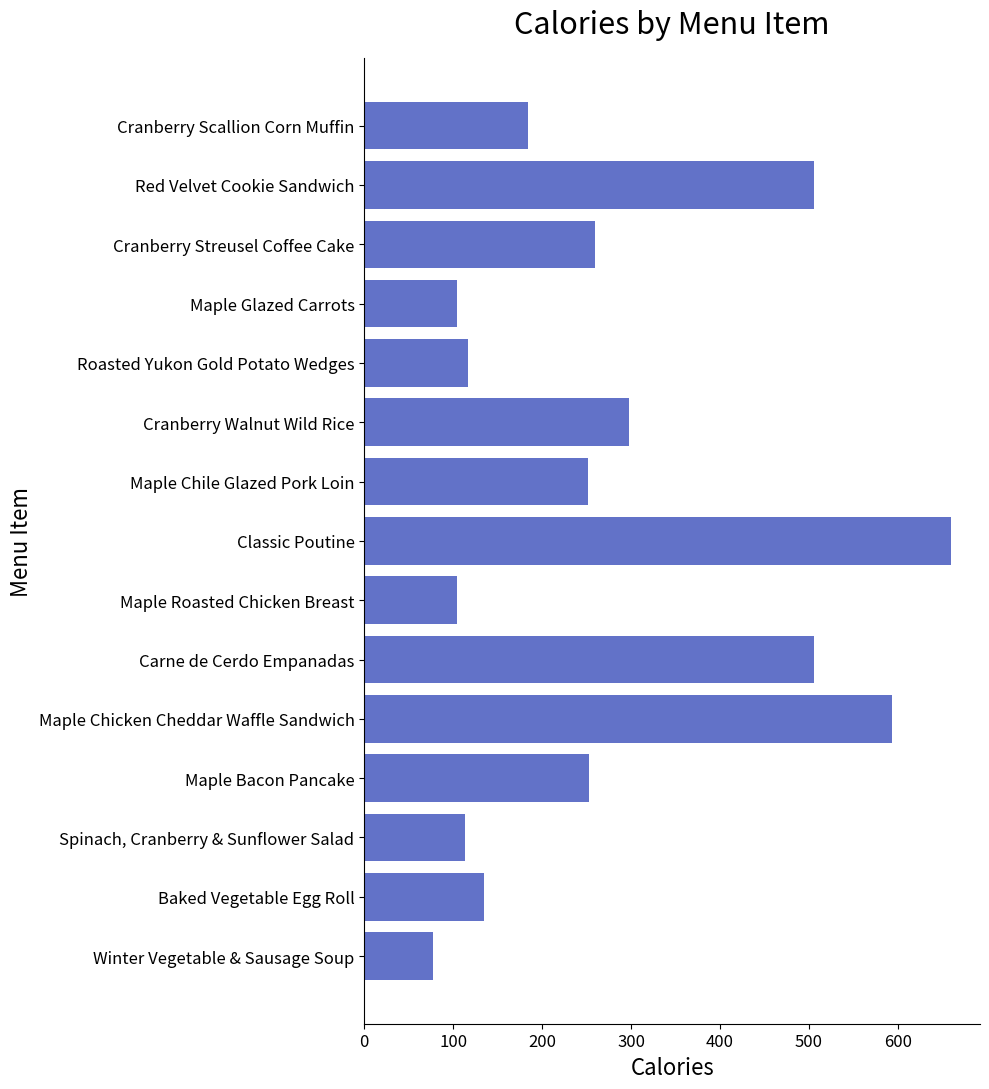

What is the greatest value displayed?

659.6